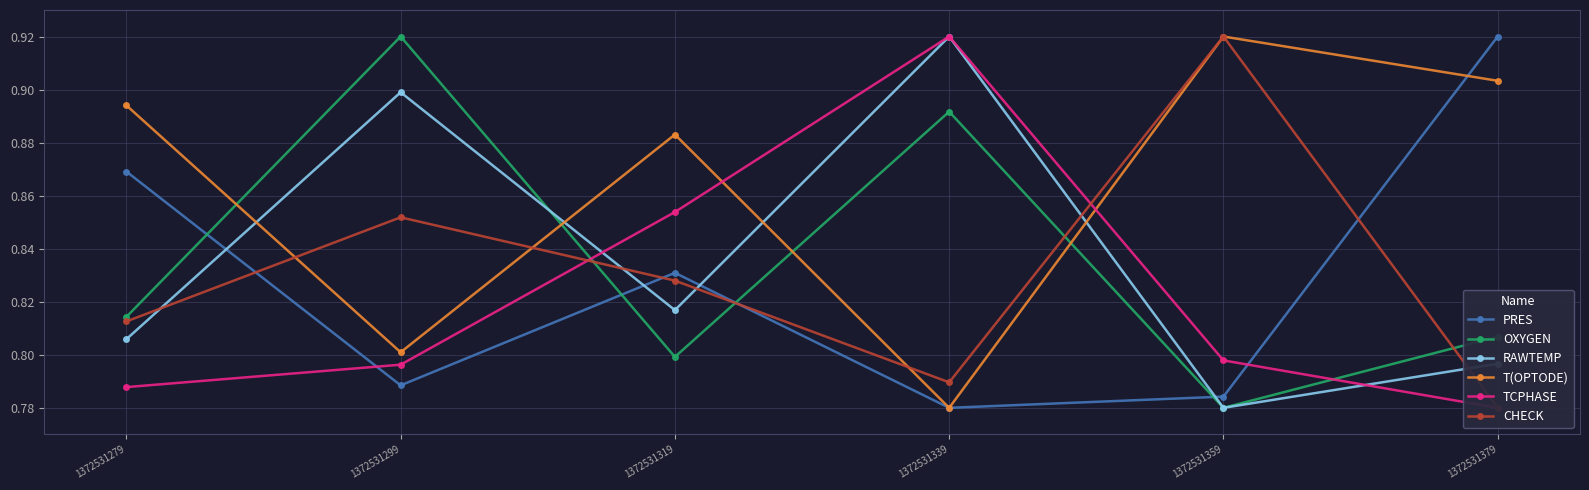

Which series has the largest range (max minus min)?

PRES